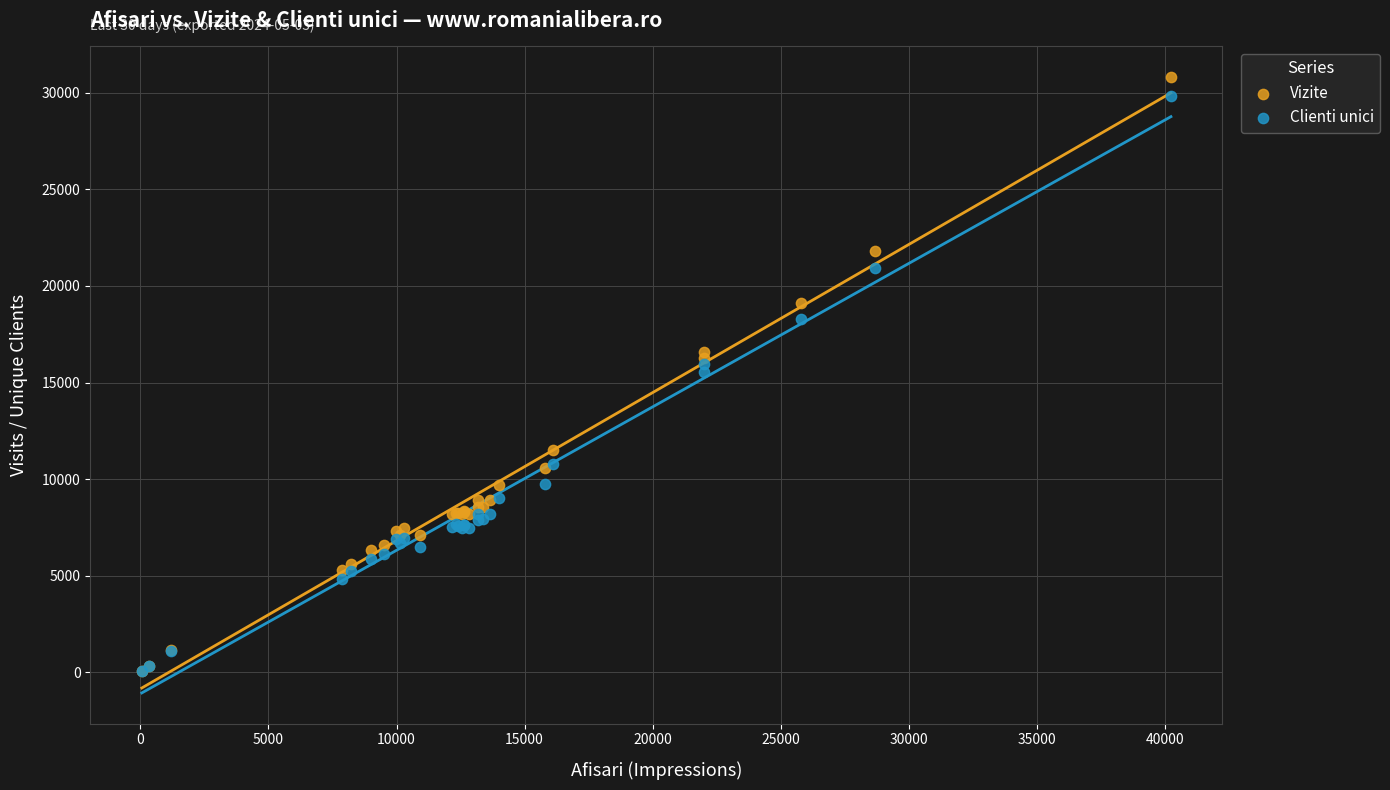

Which series contains the highest Y value?

Vizite